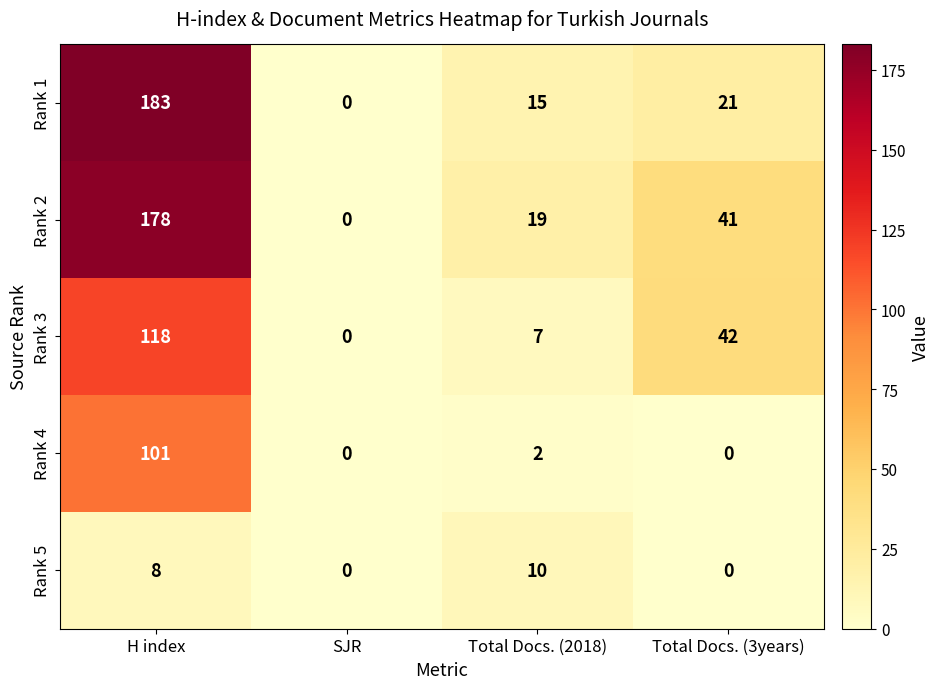

Which series changed the most between Total Docs. (2018) and Total Docs. (3years)?

Rank 3